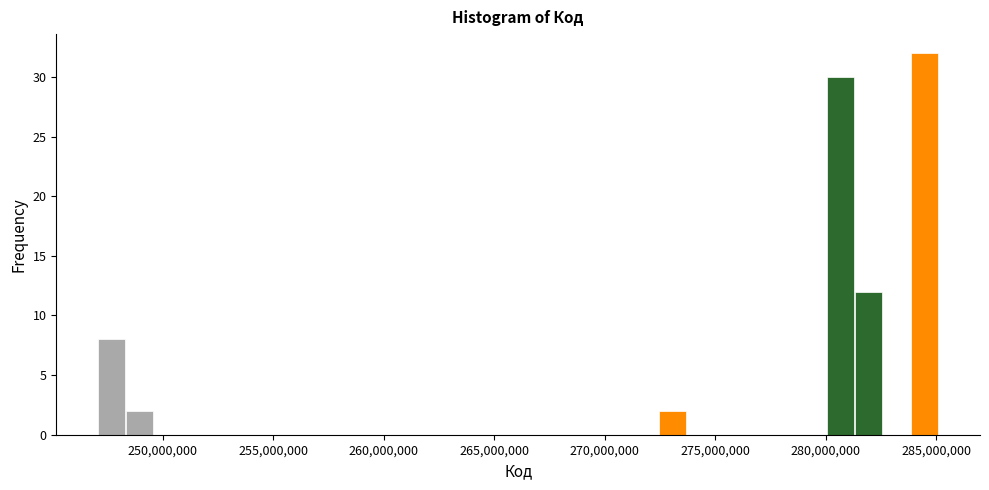

Around what value on the x-axis is the tallest bar? Give the approximate position of its centre, as read against the axis.

284500000